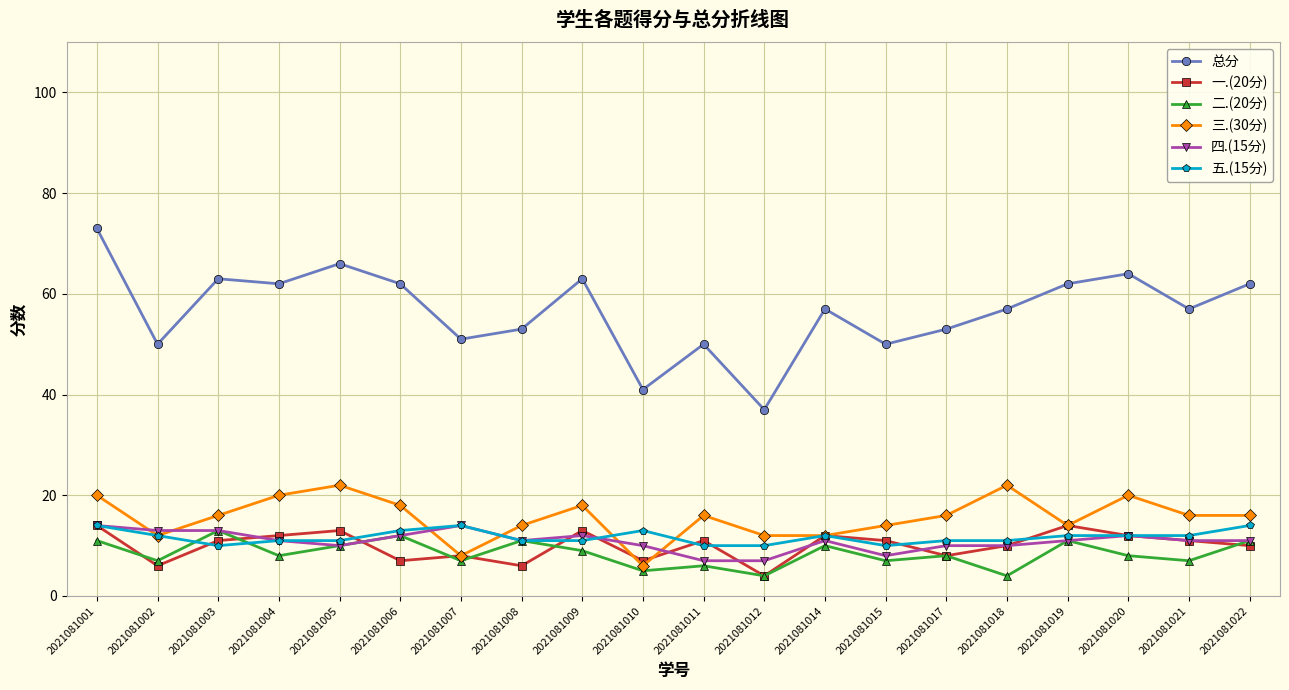

What is the total value across all series at 2021081008?

106